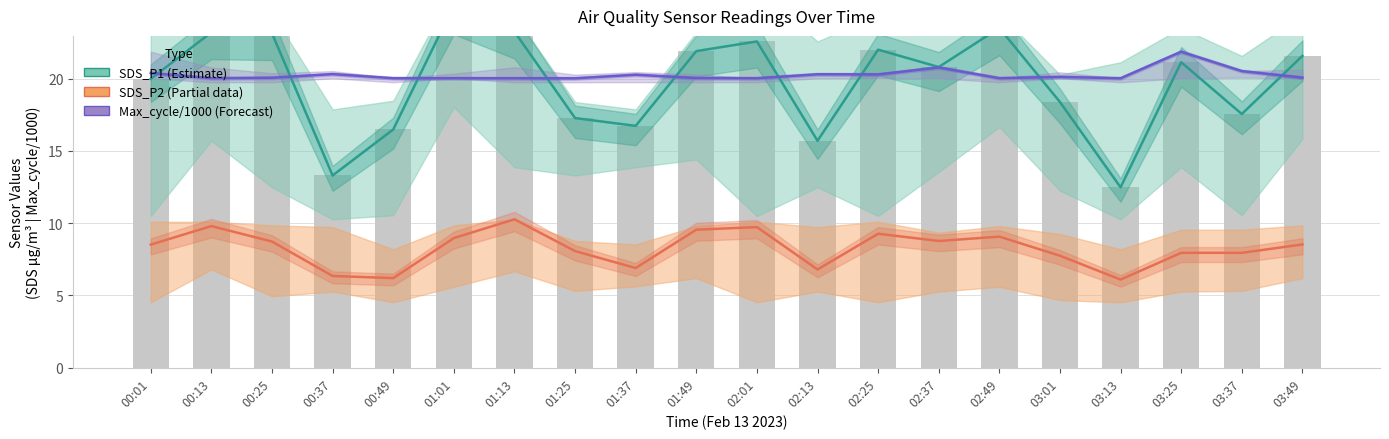

How many groups of bars are there?

20